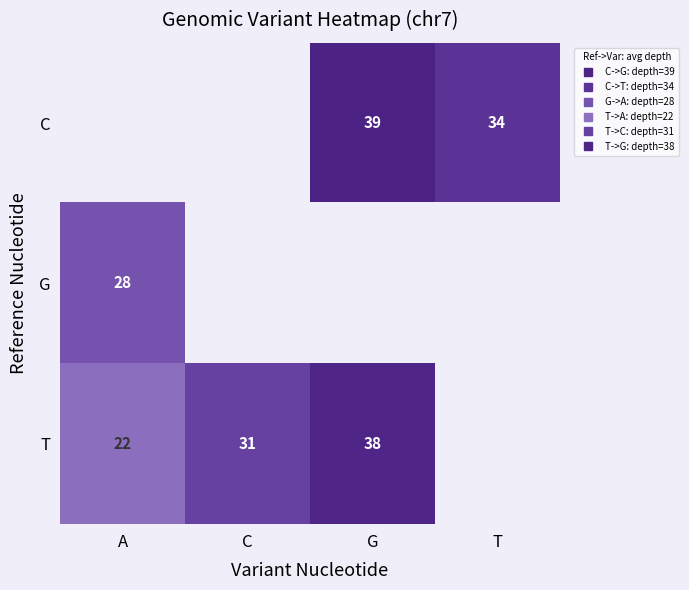

How many categories are shown in the chart?

4